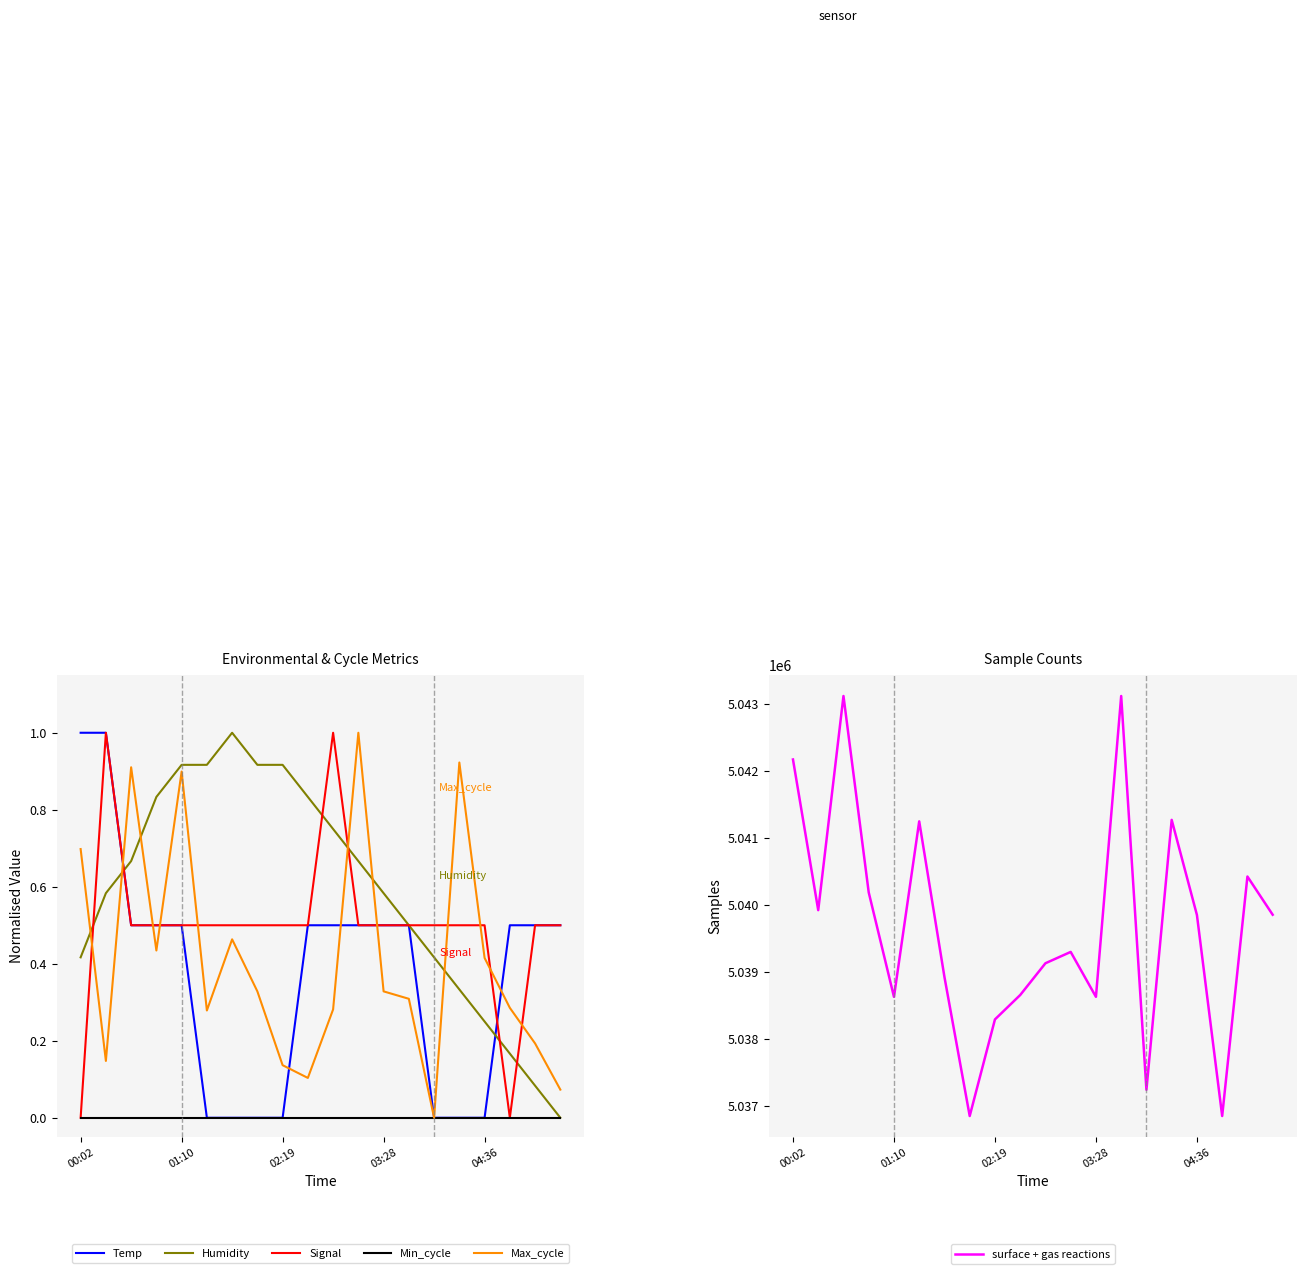

Which series has the widest spread of values?

surface + gas reactions